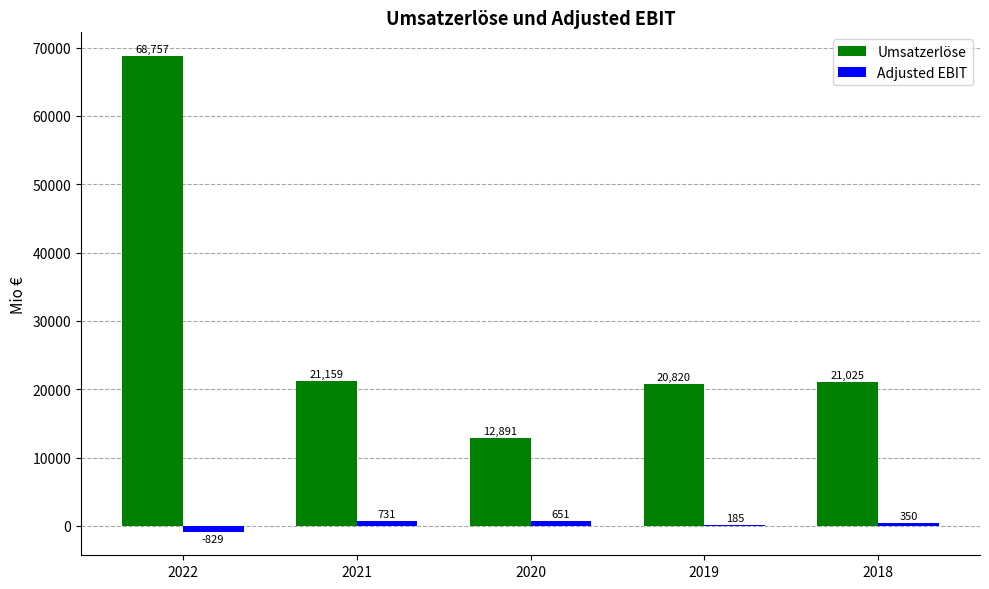

What is the average value of the Umsatzerlöse series?

28930